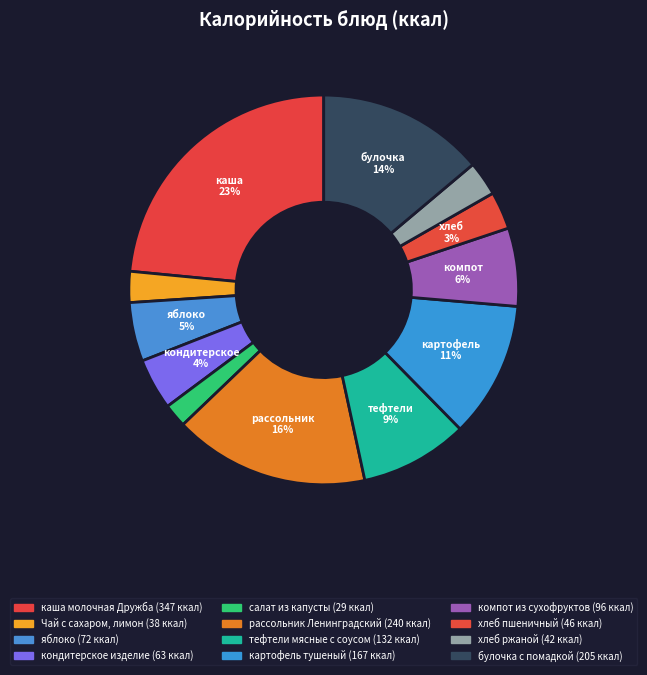

Is there a majority slice in this chart?

No